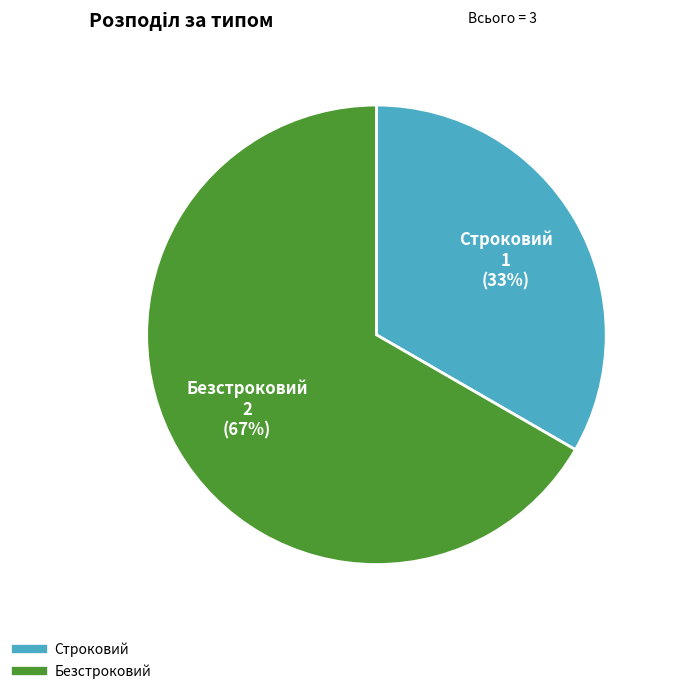

Count the number of slices in the pie.

2